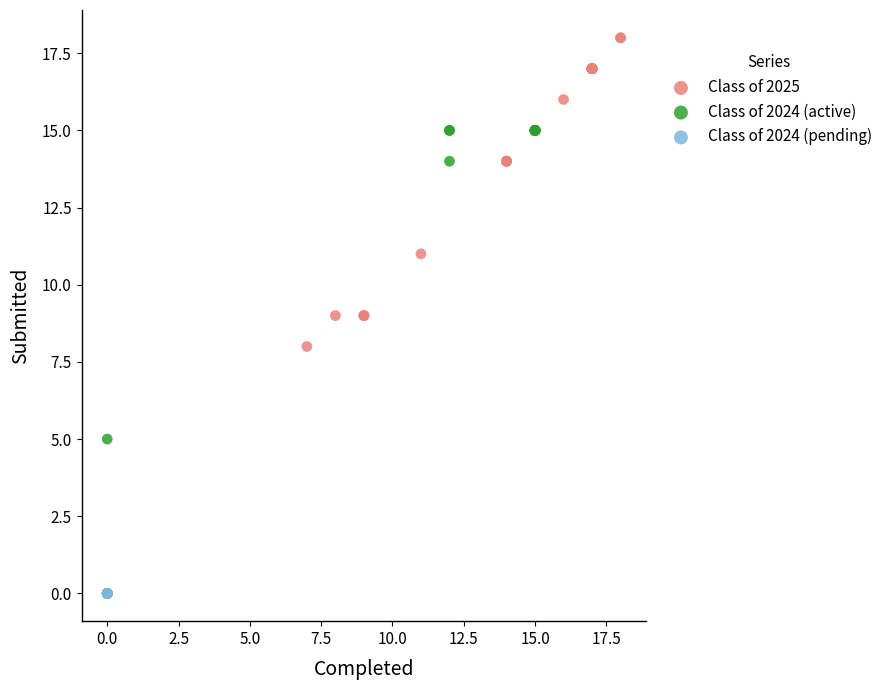

Which series reaches the minimum Y coordinate?

Class of 2024 (pending)